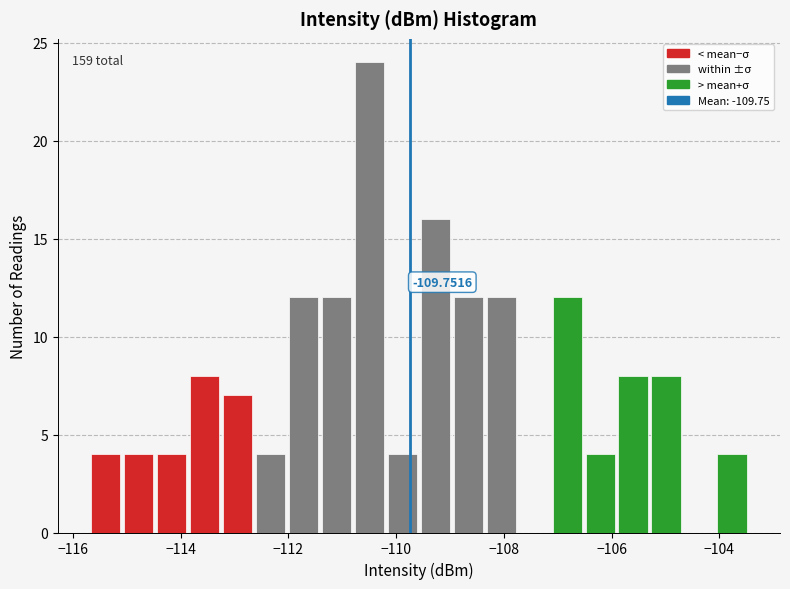

Read against the x-axis, roughly where is the centre of the tallest bar?

-110.4